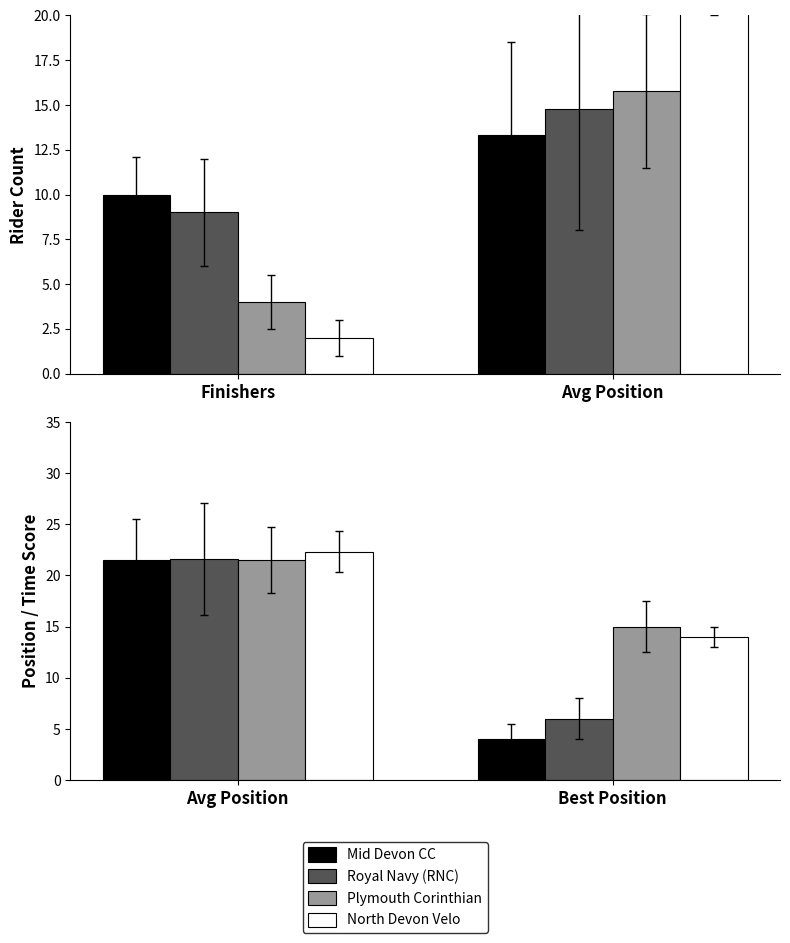

Is it true that Avg Time (min) equals 36.3 at 2?

False